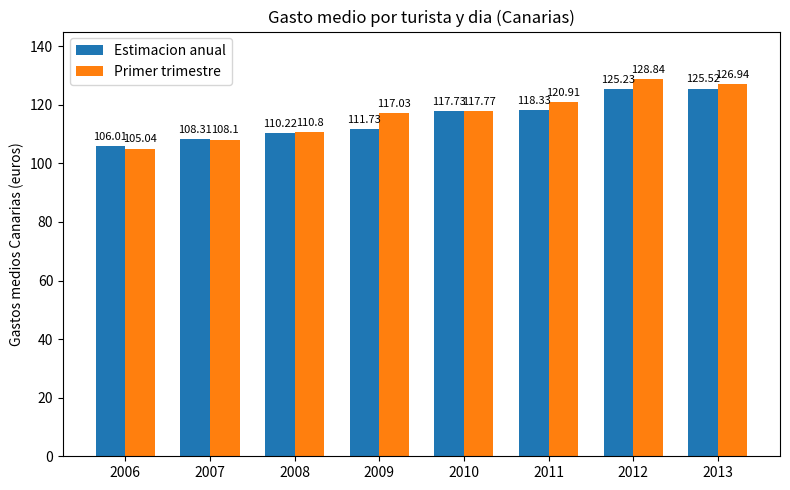

Which category has the lowest value in the Estimacion anual series?

2006